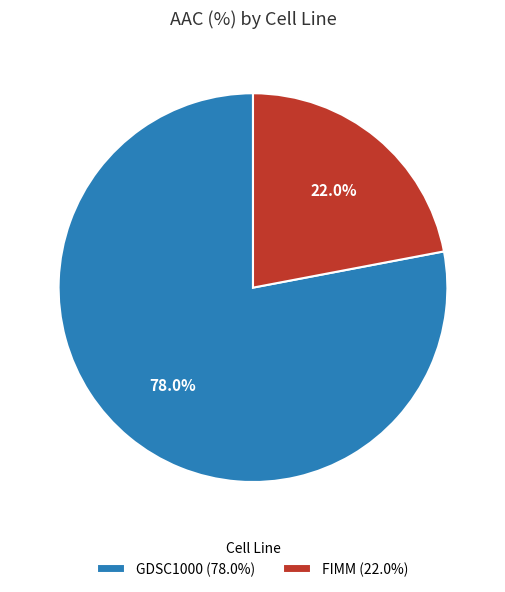

Does any single category account for the majority?

Yes